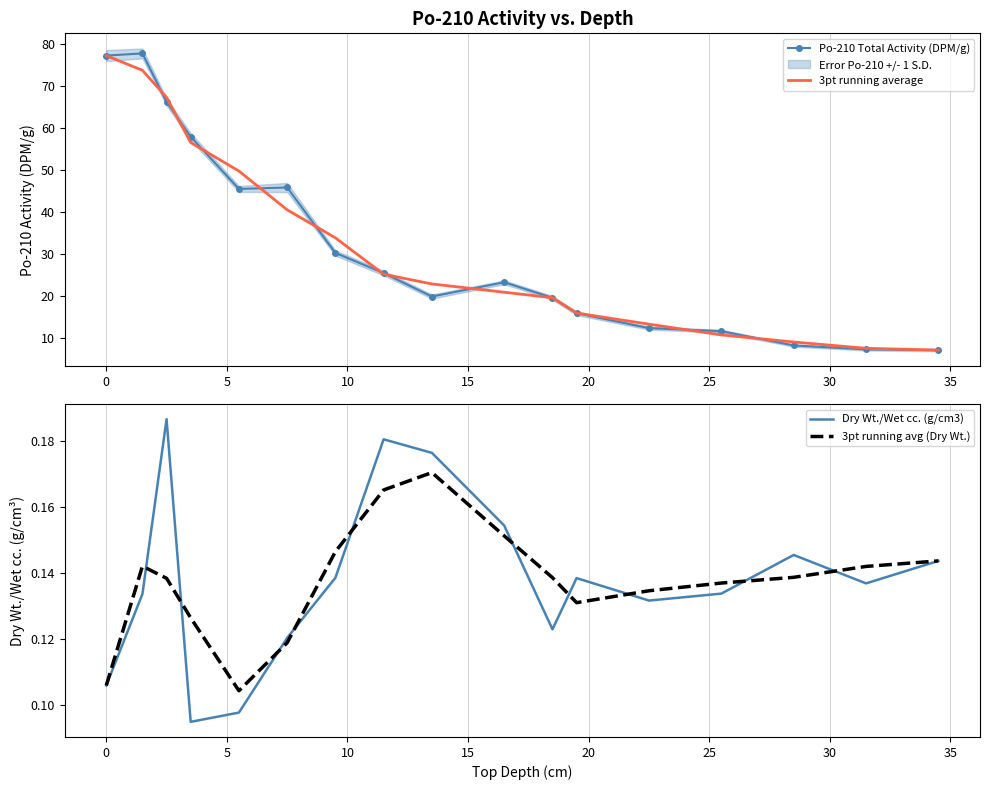

What is the highest value of the 3pt running avg (Dry Wt.) series?

0.2